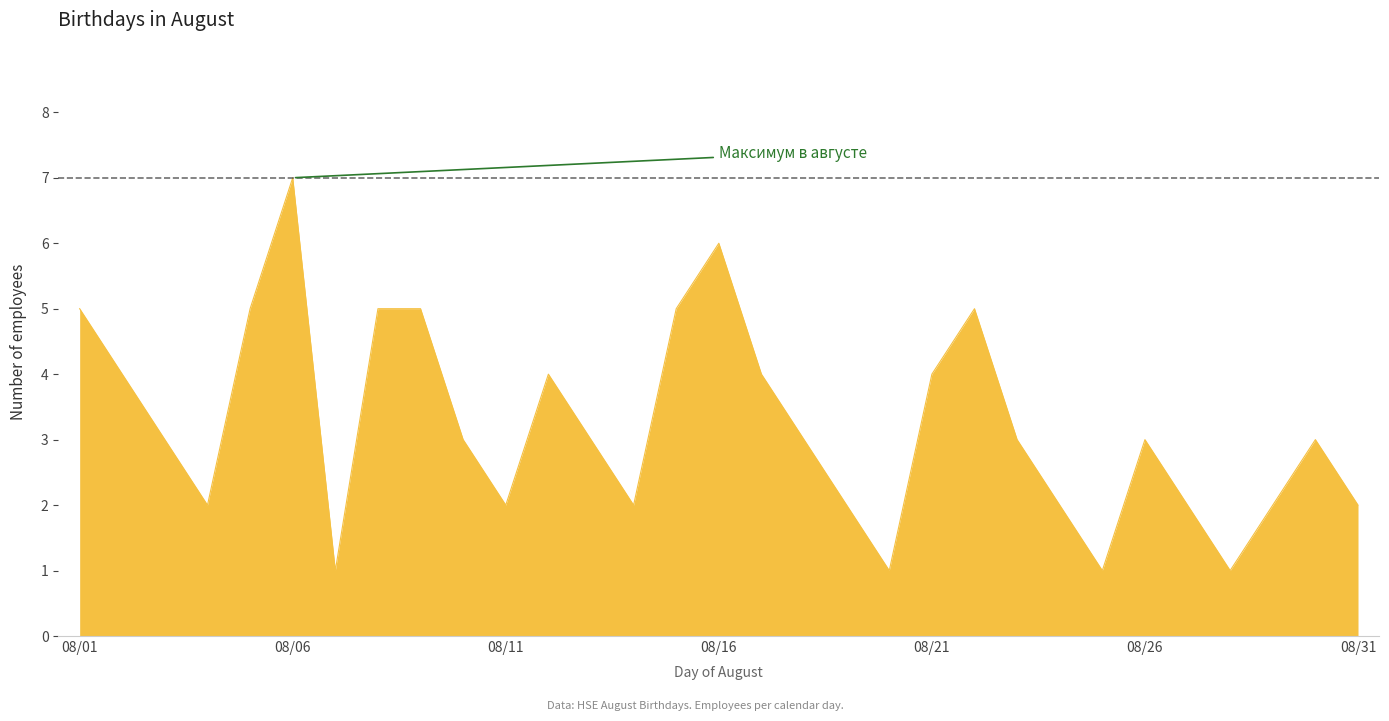

What is the smallest value displayed?

1